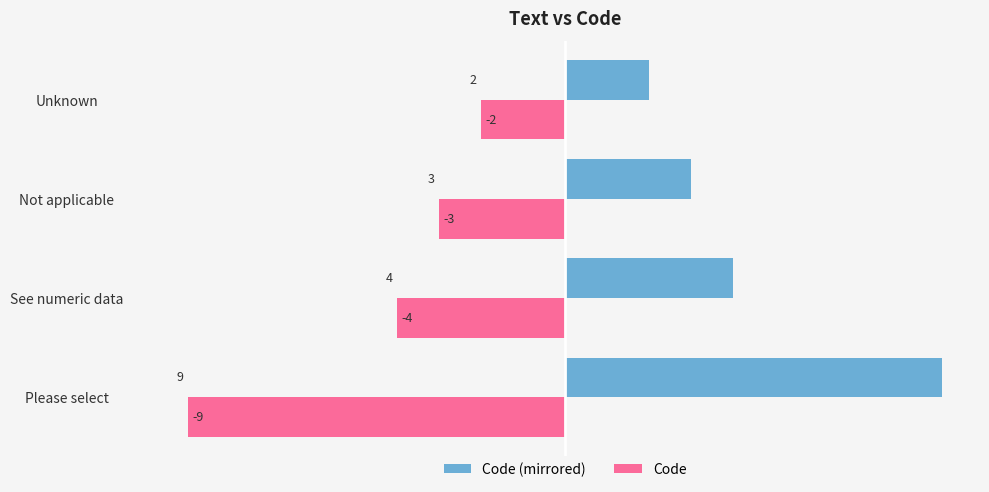

Rank the series by their average value, from highest to lowest.

Code (mirrored), Code